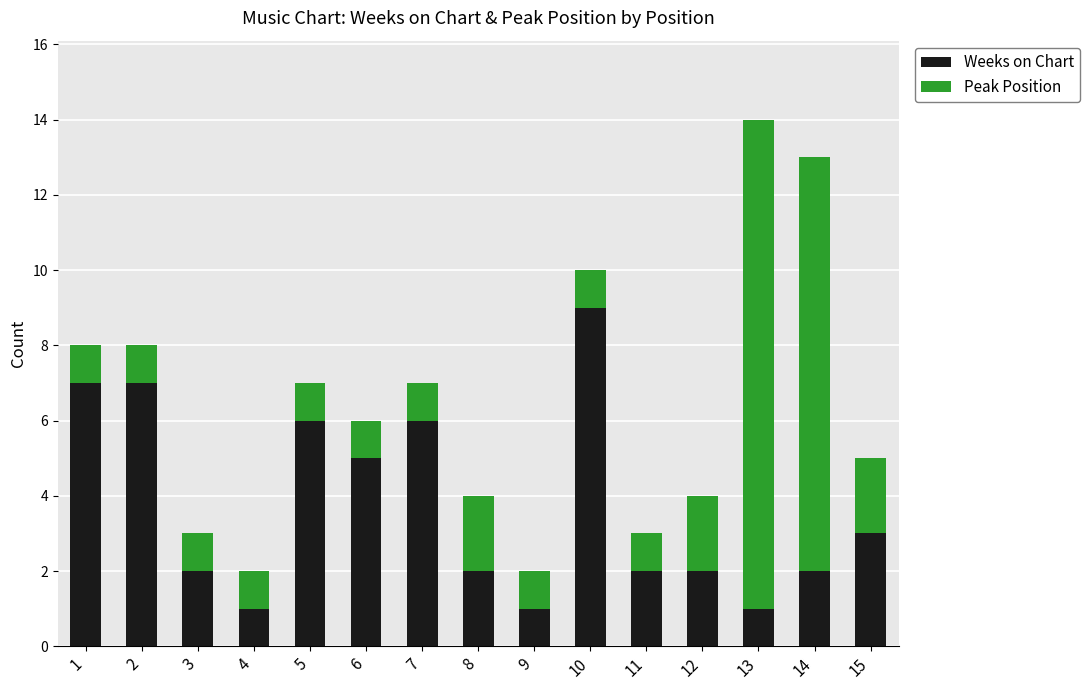

The Weeks on Chart series shows 3 at 8. True or false?

False